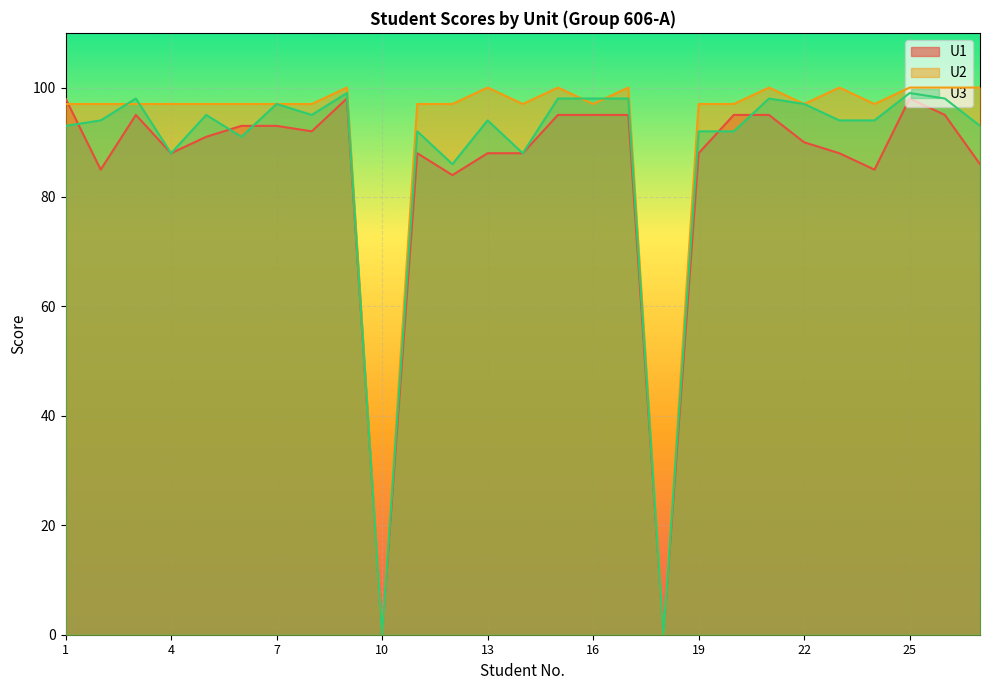

Reading right to left, list all the values displayed in this chart.

U1: 86	95	98	85	88	90	95	95	88	0	95	95	95	88	88	84	88	0	98	92	93	93	91	88	95	85	98
U2: 100	100	100	97	100	97	100	97	97	0	100	97	100	97	100	97	97	0	100	97	97	97	97	97	97	97	97
U3: 93	98	99	94	94	97	98	92	92	0	98	98	98	88	94	86	92	0	99	95	97	91	95	88	98	94	93